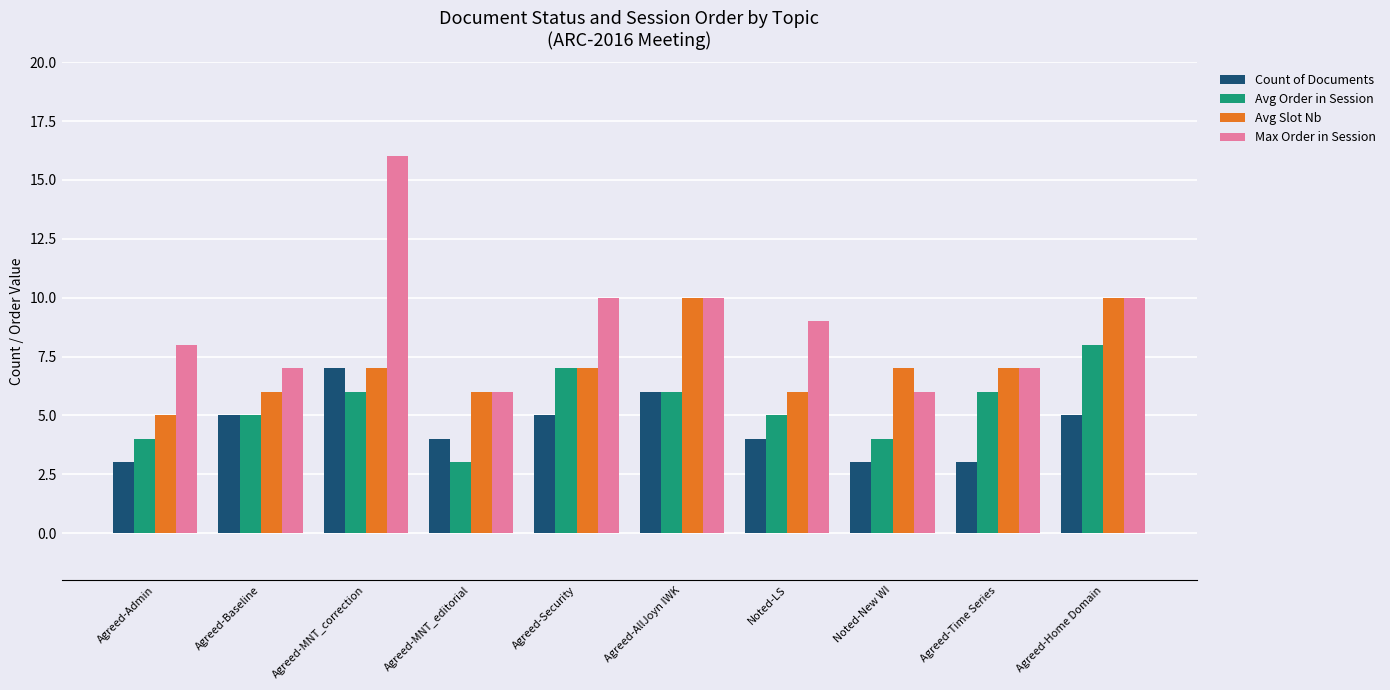

Reading right to left, list all the values displayed in this chart.

Count of Documents: 5	3	3	4	6	5	4	7	5	3
Avg Order in Session: 8	6	4	5	6	7	3	6	5	4
Avg Slot Nb: 10	7	7	6	10	7	6	7	6	5
Max Order in Session: 10	7	6	9	10	10	6	16	7	8